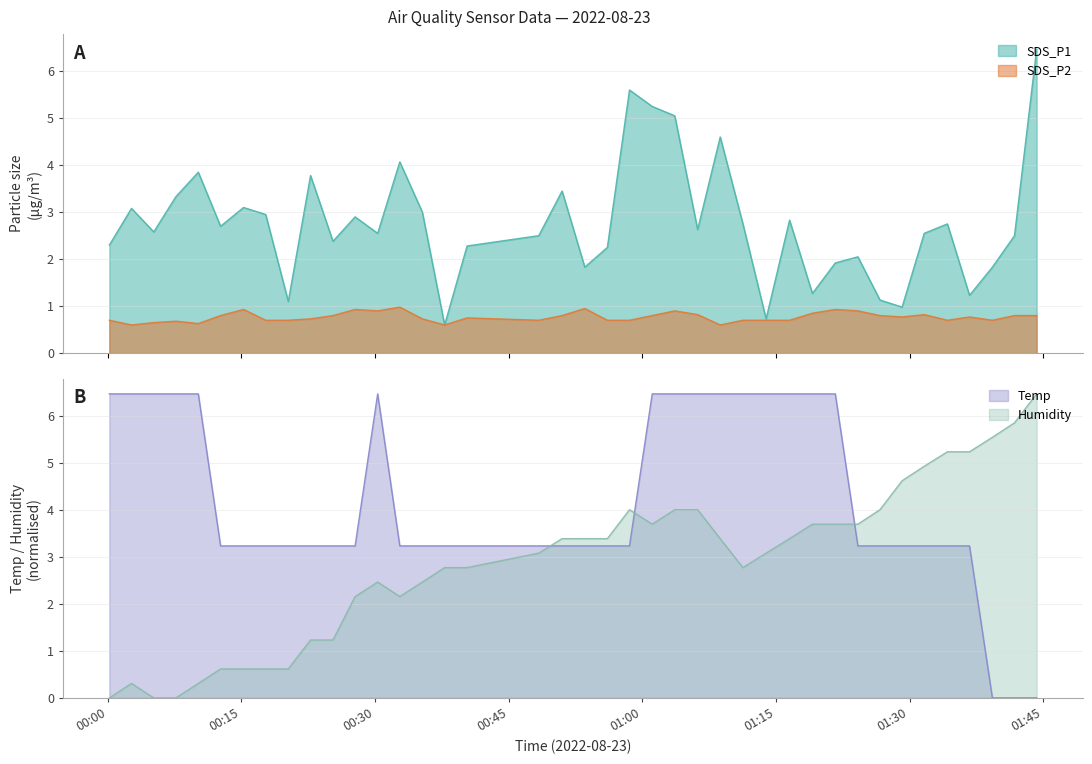

What is the highest value of the SDS_P1 series?

6.5